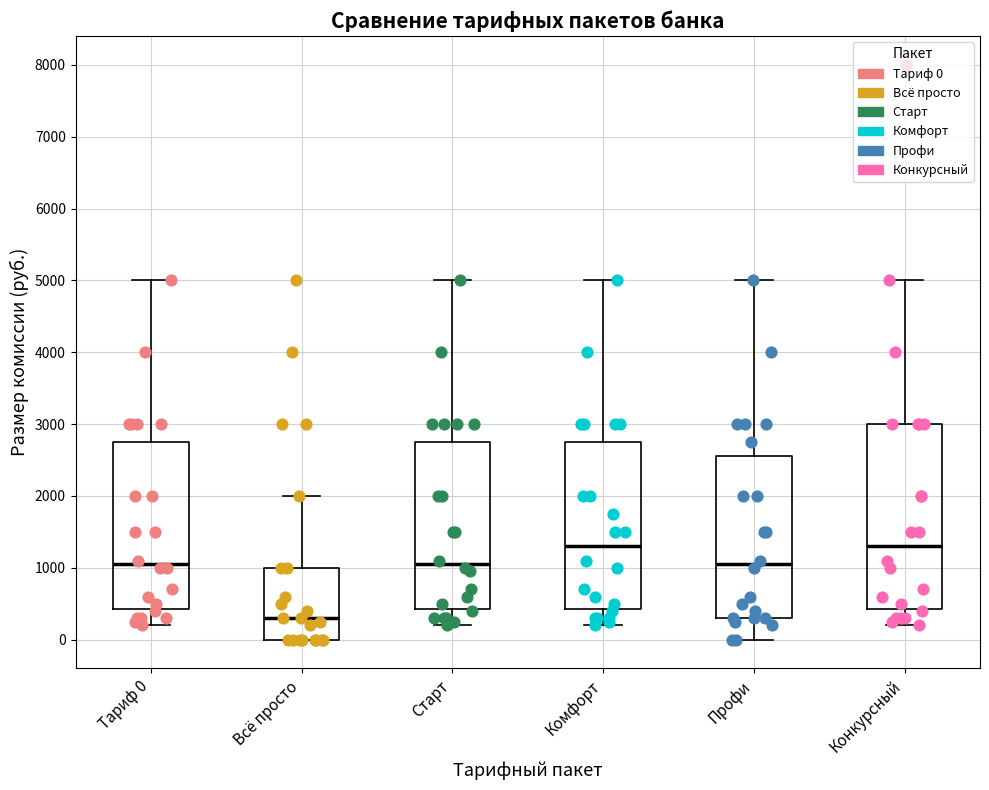

Where does the median line of the box for Конкурсный sit on the y-axis? The values are not printed on the chart, so give them approximately, as read against the axis.

1300